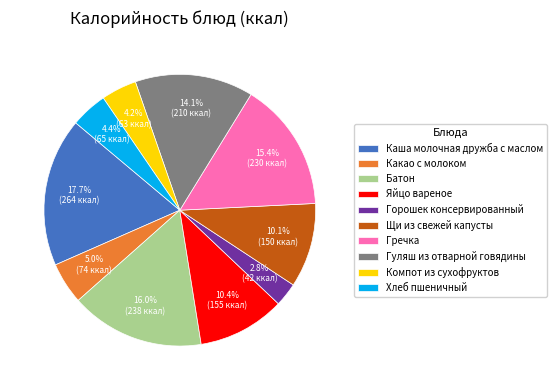

Approximately how many times larger is the value at Щи из свежей капусты compared to Батон?

0.6